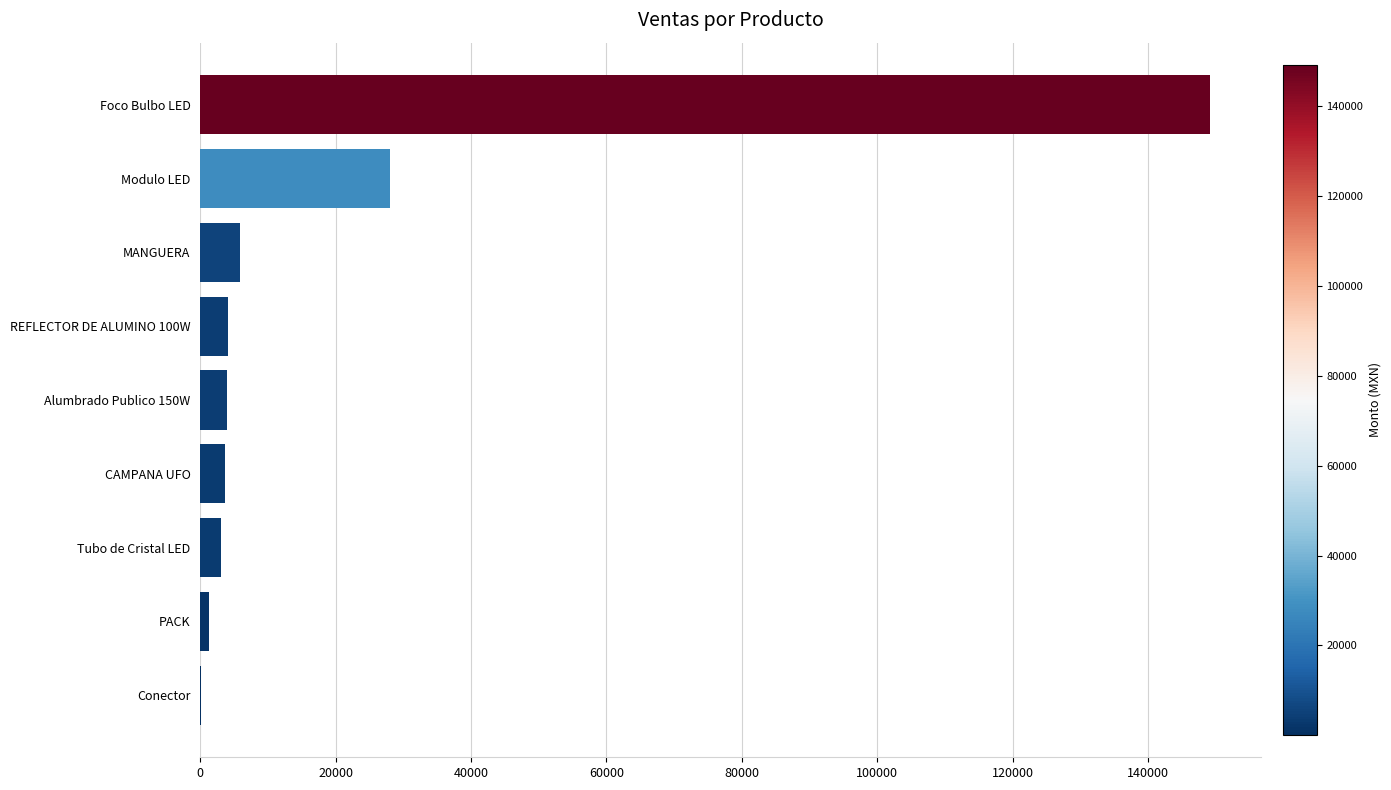

Where is the data nearest to the value 74650?

Modulo LED